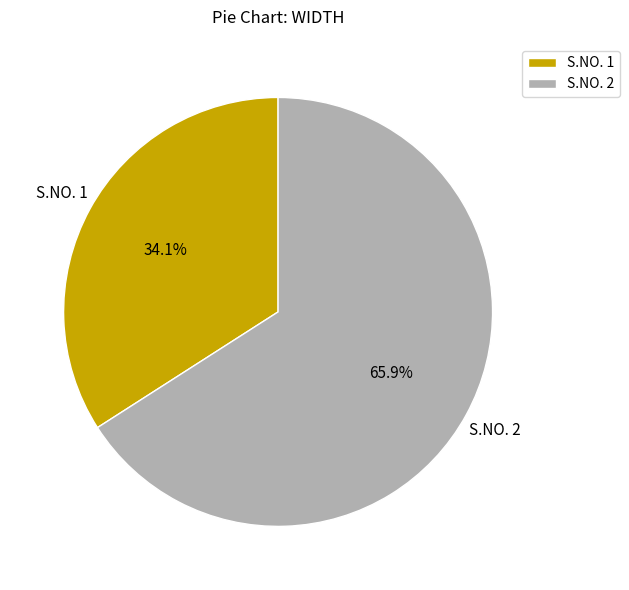

Combined, what portion of the pie is S.NO. 1 and S.NO. 2?

100.0%